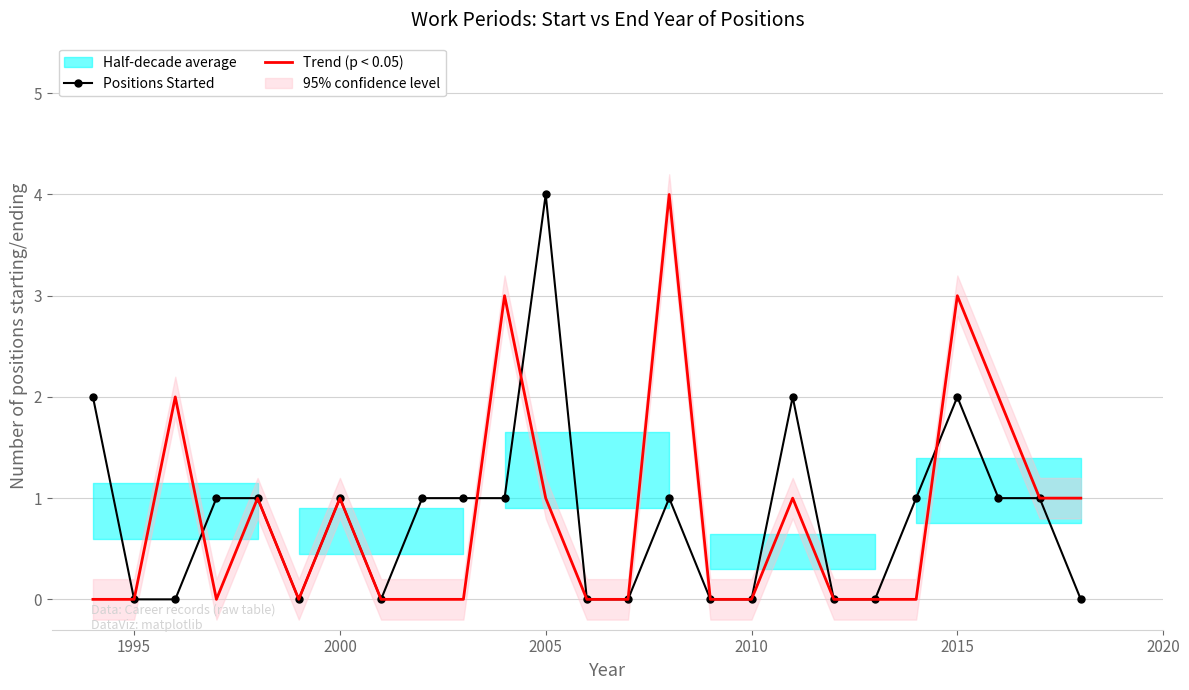

Reading left to right, extract all data points from this chart.

Positions Started: 2	0	0	1	1	0	1	0	1	1	1	4	0	0	1	0	0	2	0	0	1	2	1	1	0
Trend (p < 0.05): 0	0	2	0	1	0	1	0	0	0	3	1	0	0	4	0	0	1	0	0	0	3	2	1	1